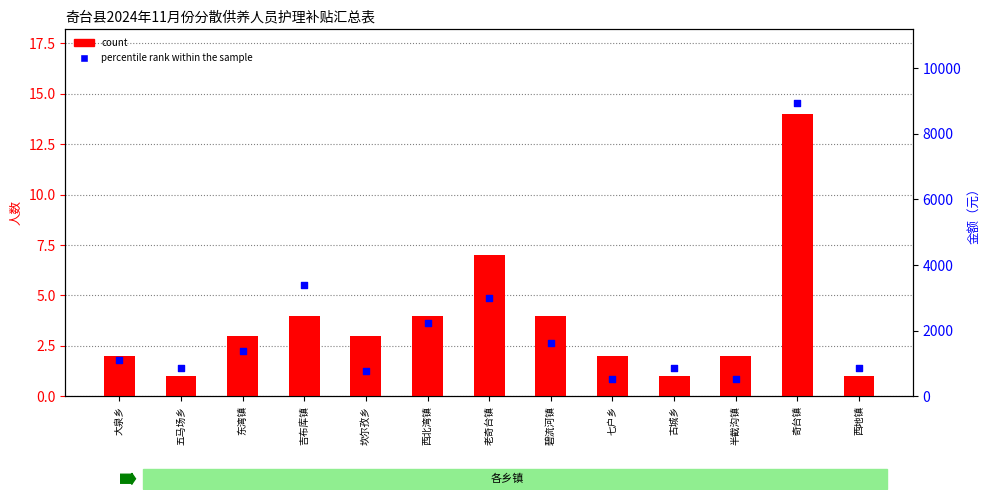

At how many categories does at least one series exceed 1665?

4